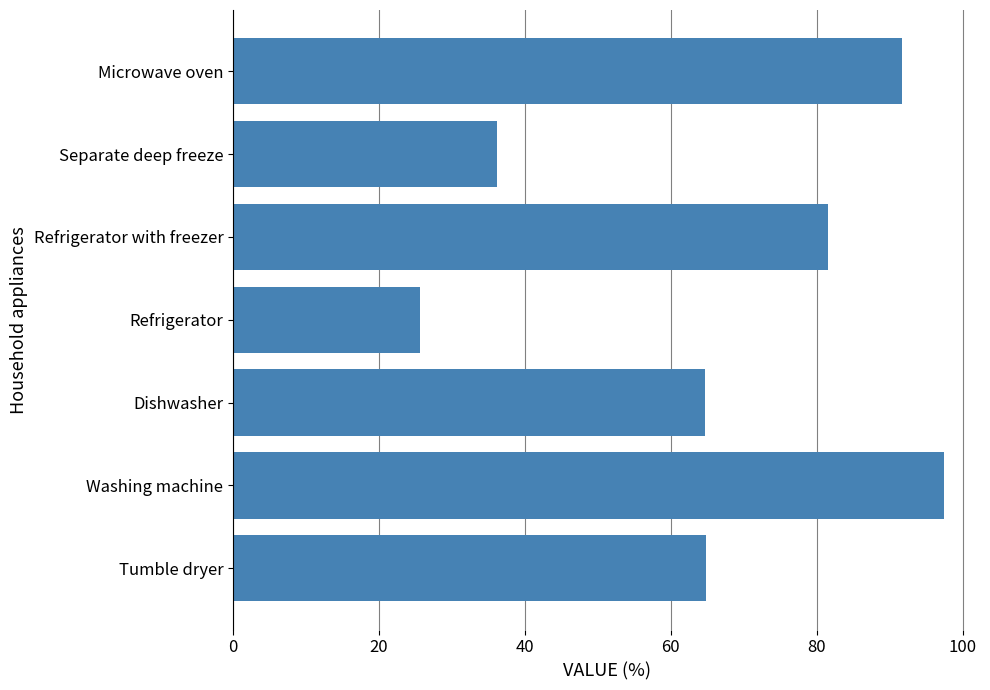

What is the sum of all values?

462.0